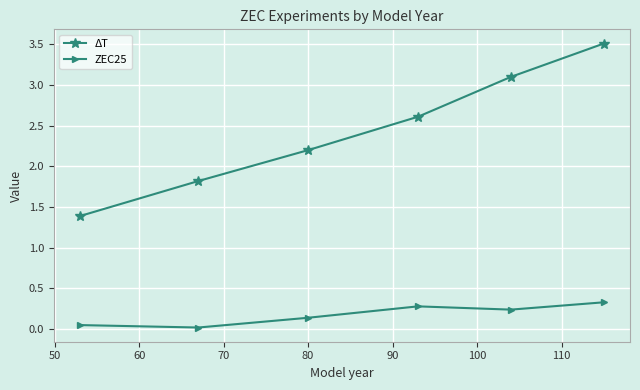

What is the value of the ZEC25 point at the 6th from the left?

0.3